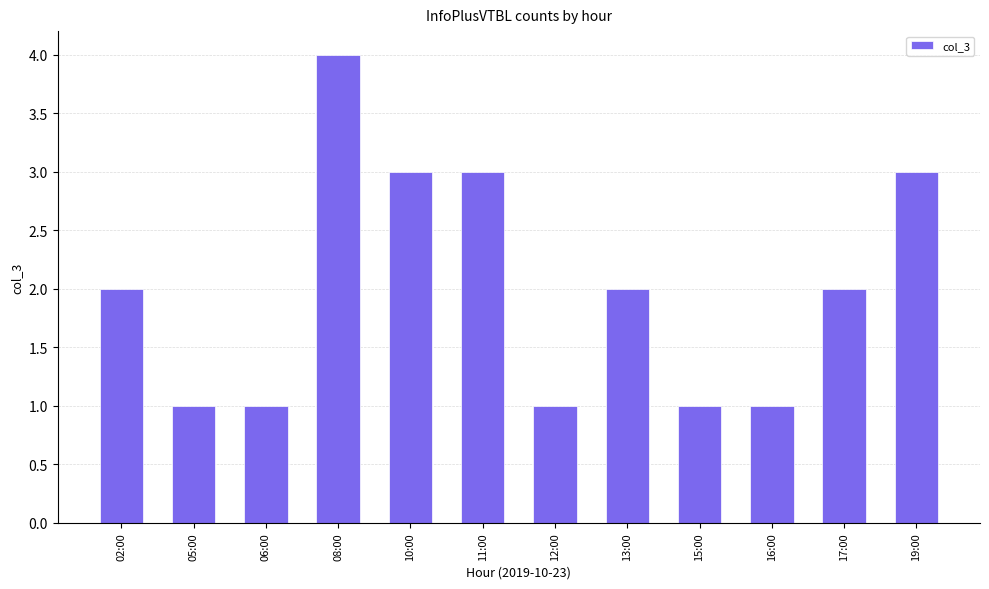

The chart shows a value of 1 at 02:00. True or false?

False